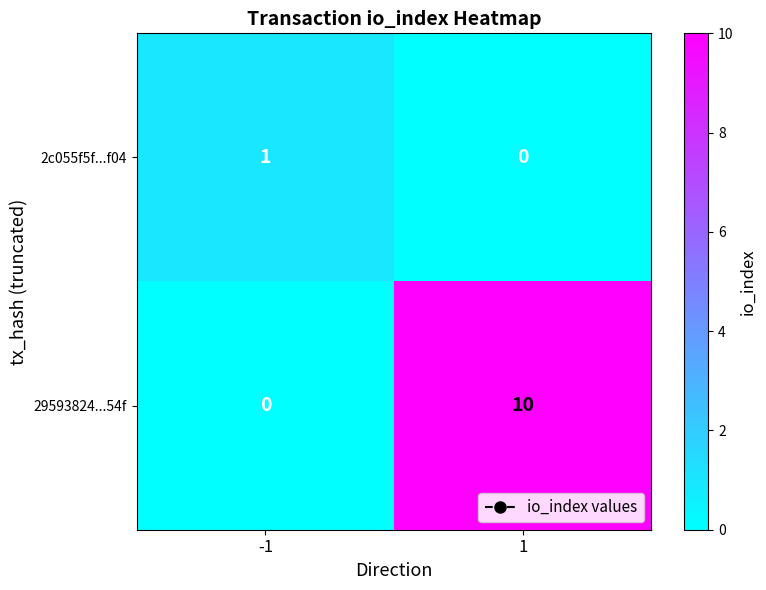

What is the difference between the 29593824...54f values at 1 and -1?

10